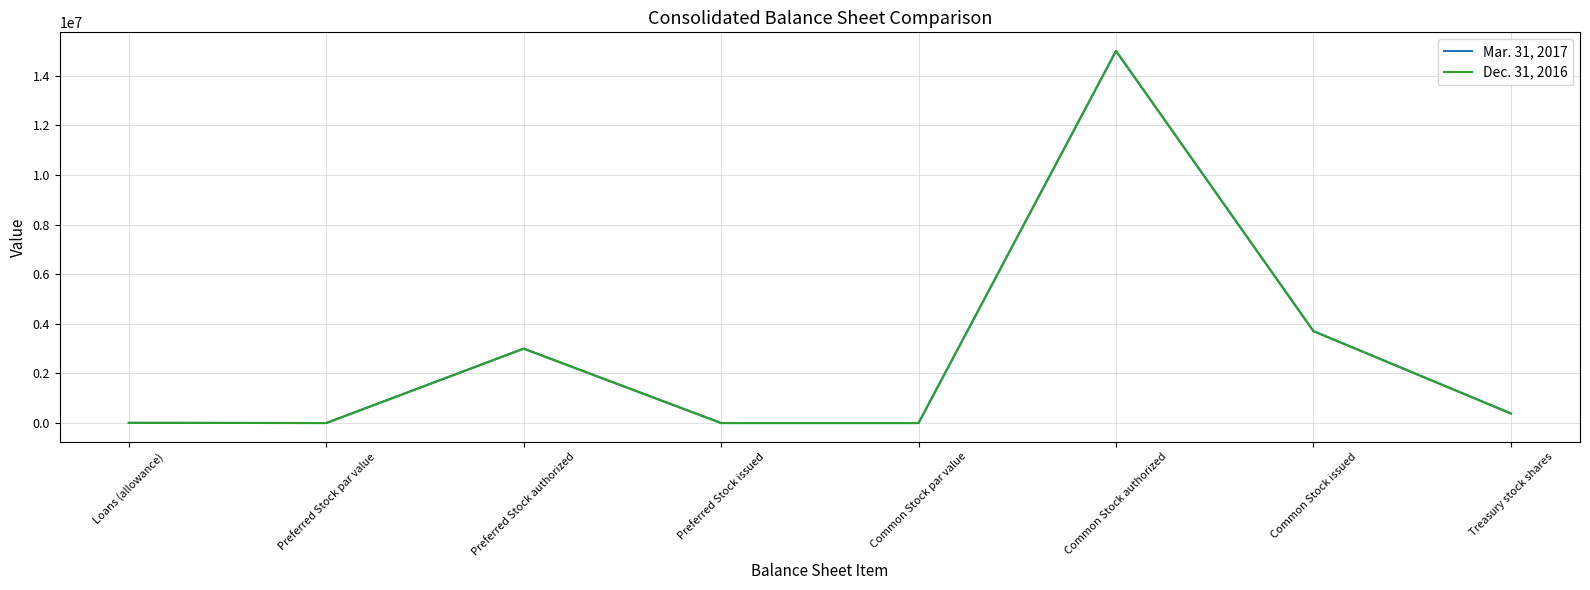

True or false: Mar. 31, 2017 has a value of 1 at Preferred Stock par value.

True